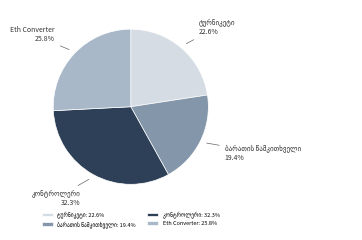

How much of the chart is everything except Eth Converter?

74.2%